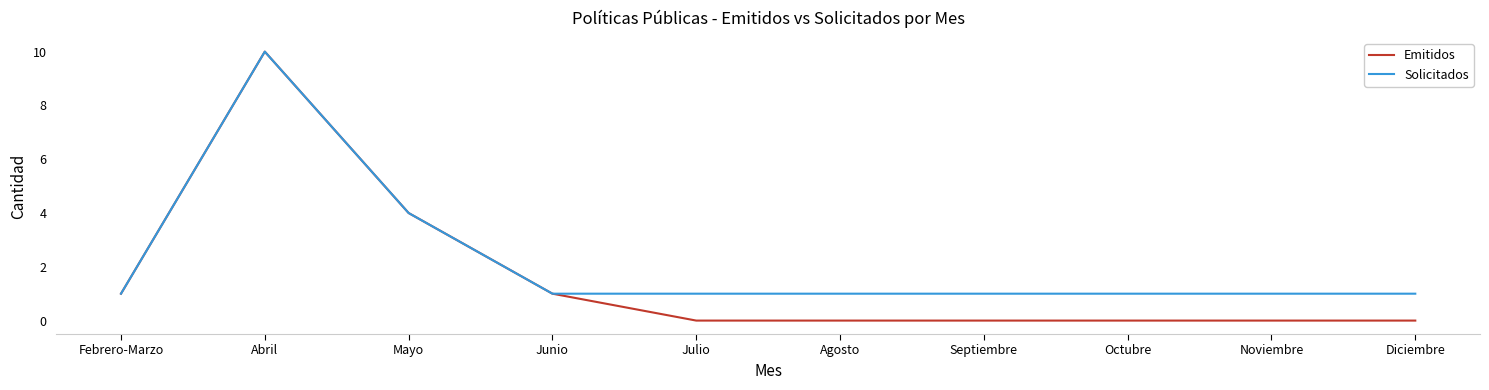

What are all the series names shown in the legend?

Emitidos, Solicitados